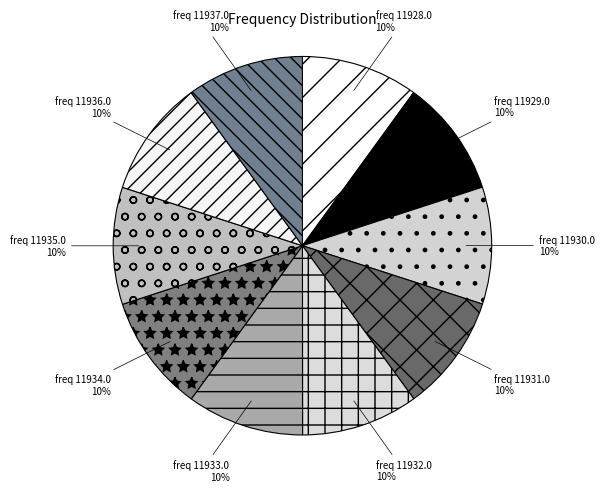

What is the smallest slice in the pie chart?

11928.0